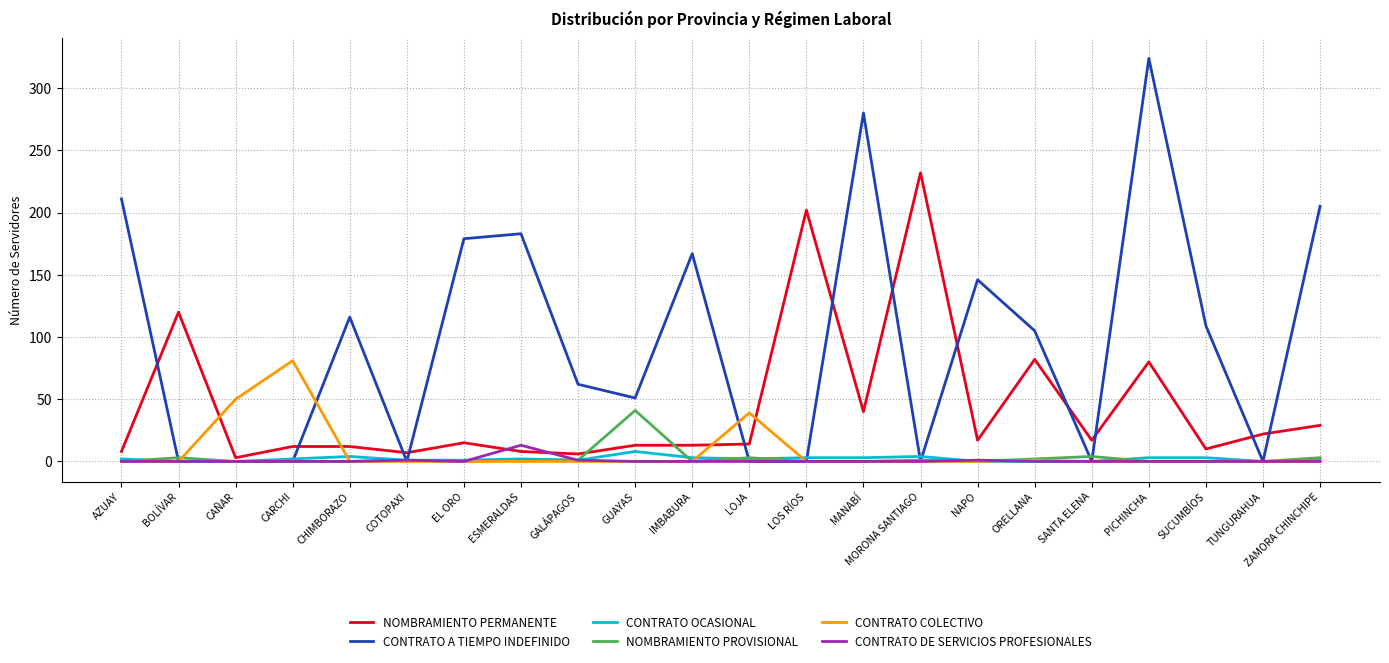

True or false: NOMBRAMIENTO PROVISIONAL has a value of 0 at EL ORO.

True